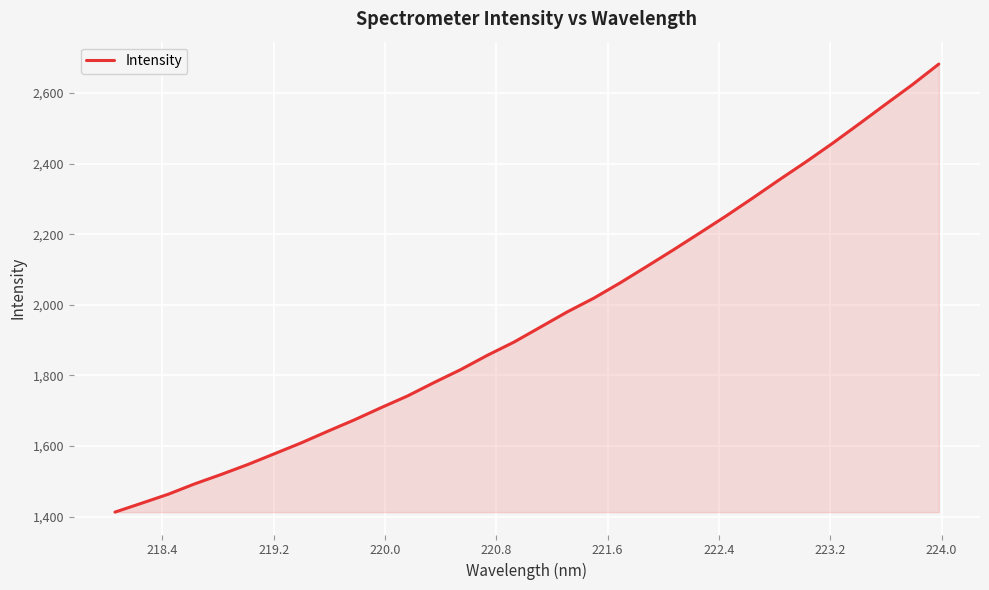

What is the minimum value shown in the chart?

1412.8